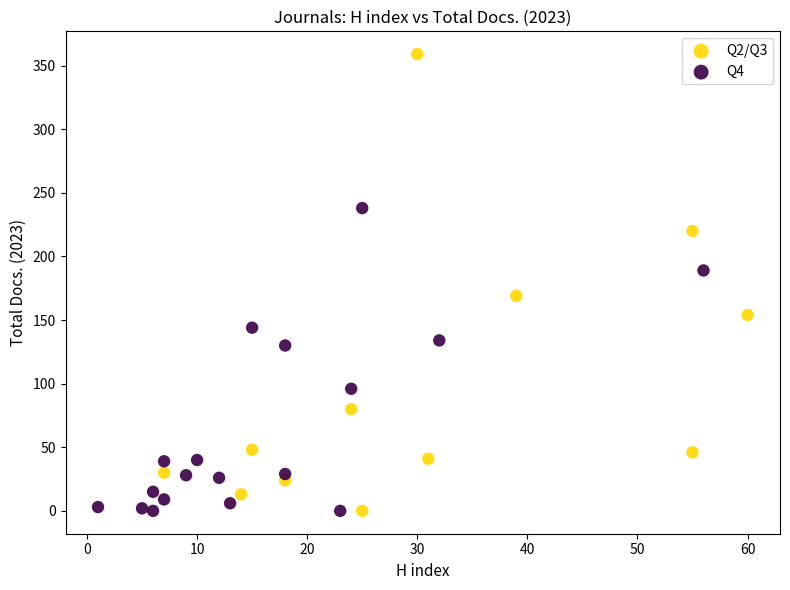

Which series reaches the maximum Y coordinate?

Q2/Q3